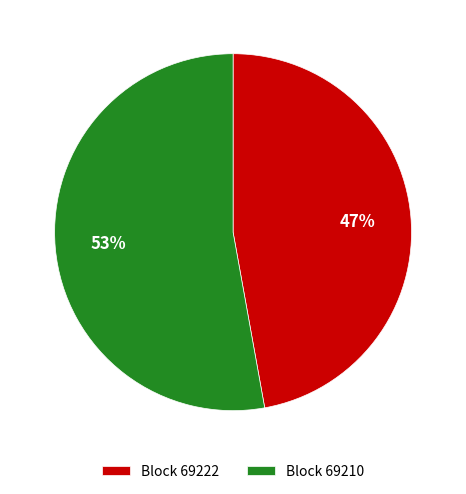

To the nearest percent, what is the average slice percentage?

50%